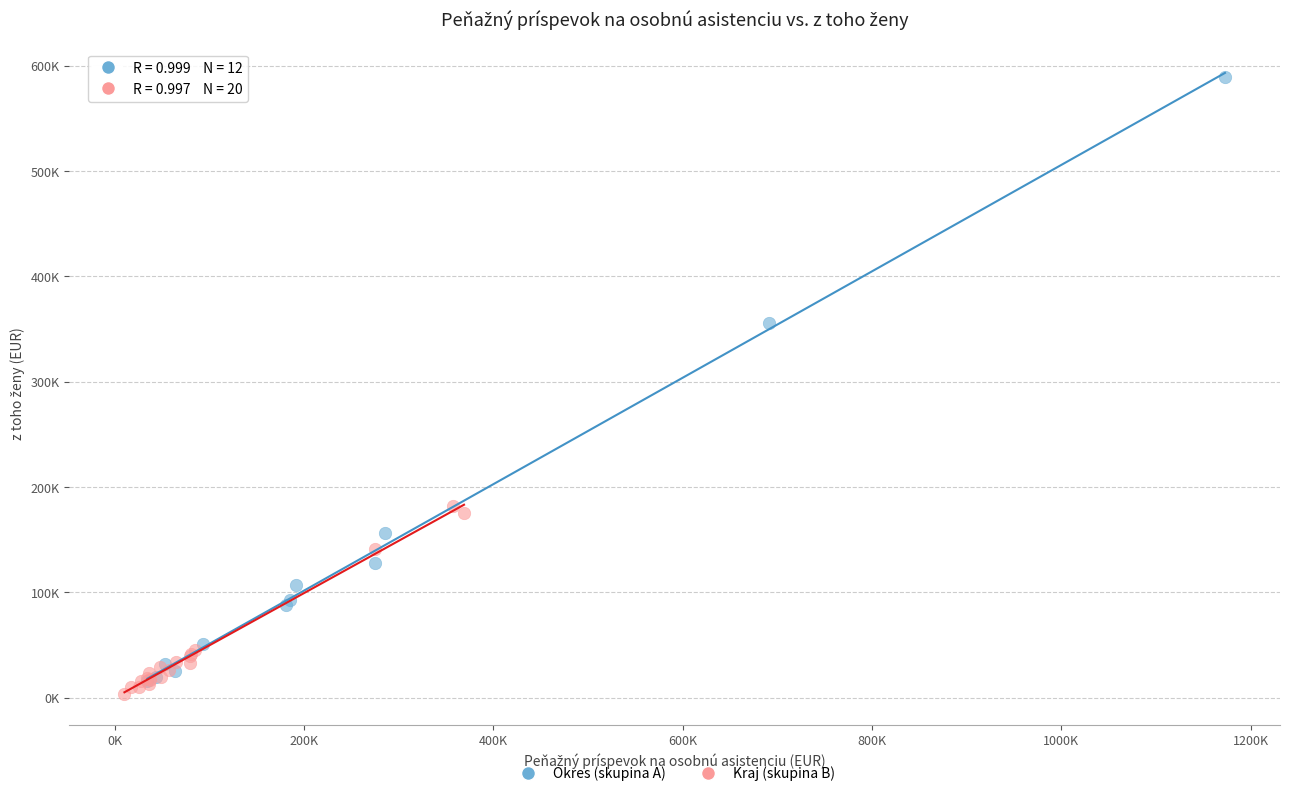

Which series contains the lowest Y value?

Kraj (skupina B)